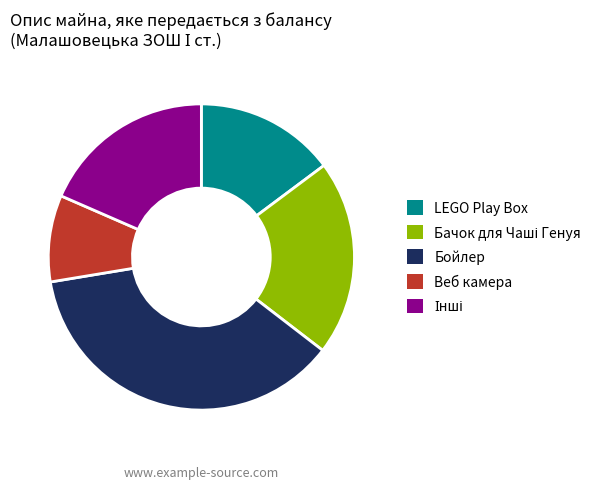

Does Бойлер account for over 50% of the chart?

No